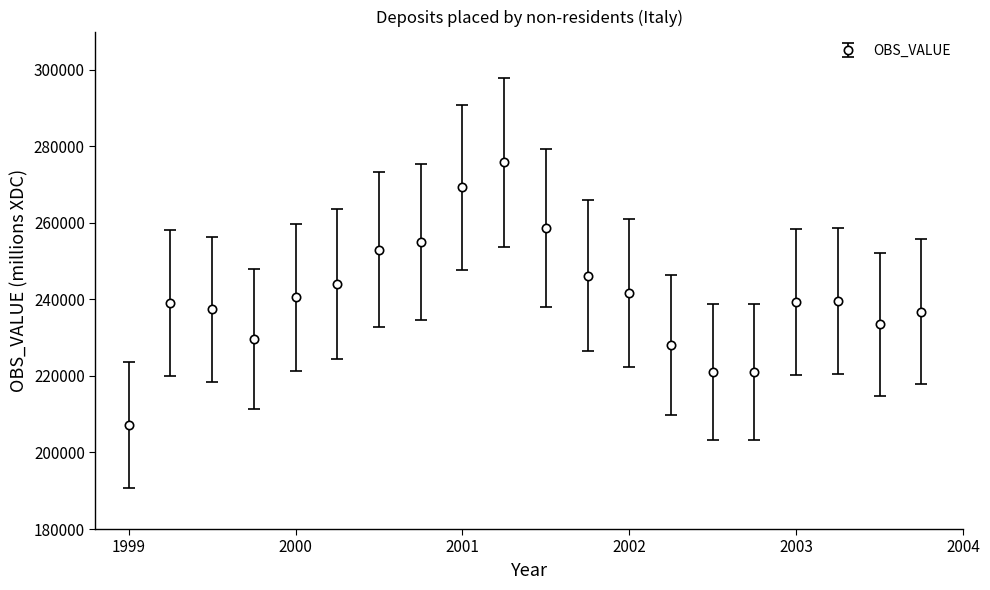

What is the value of the 9th point from the left?

269309